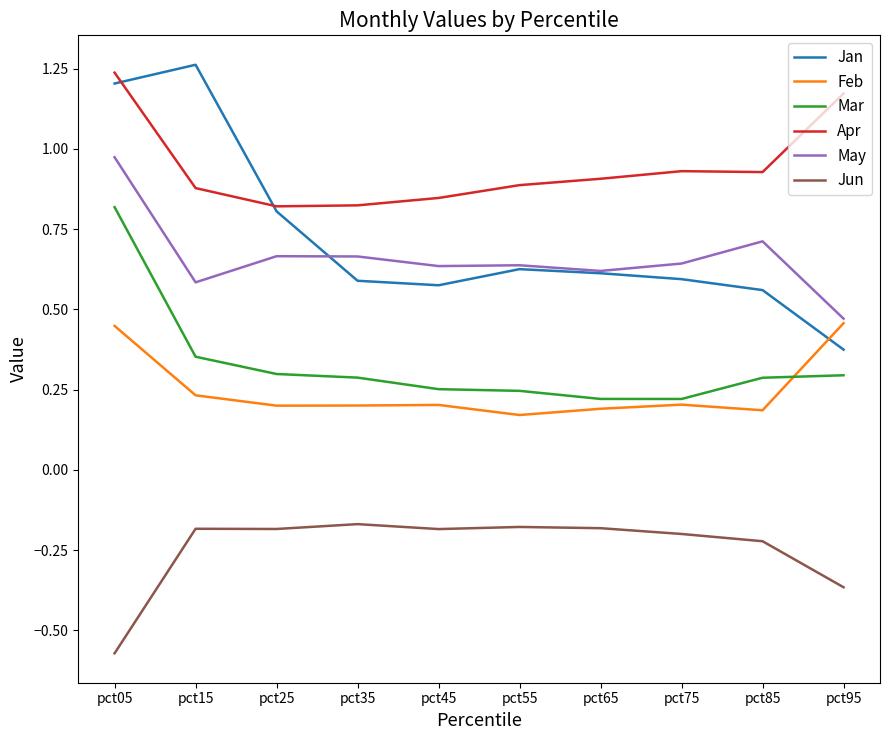

At which label does Apr reach its peak?

pct05